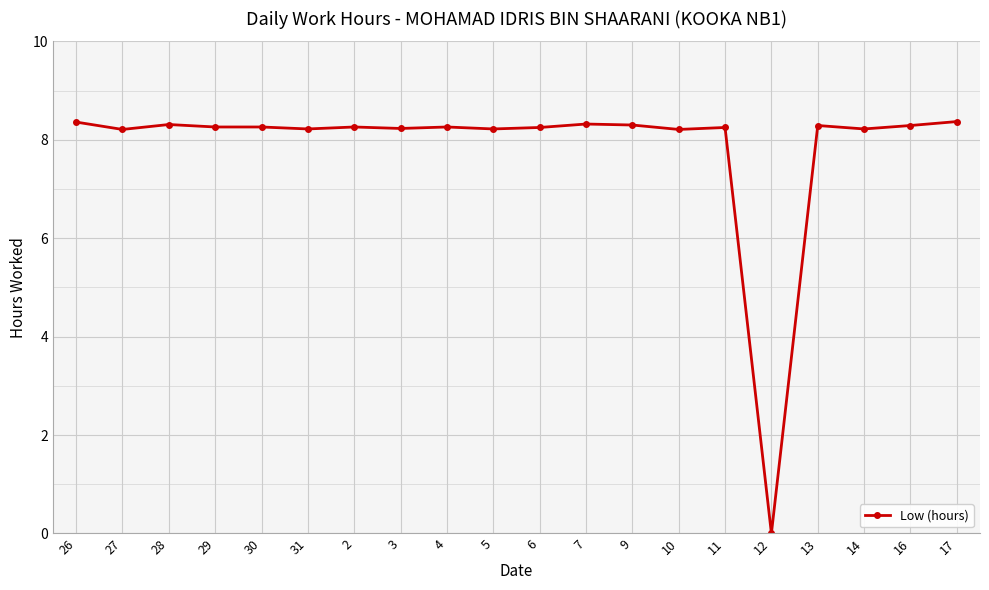

What is the sum of all values?

157.1